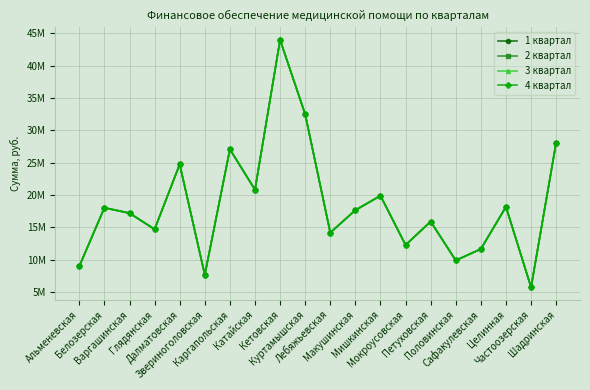

What is the difference between the second highest and minimum values in the 4 квартал series?

26736712.8